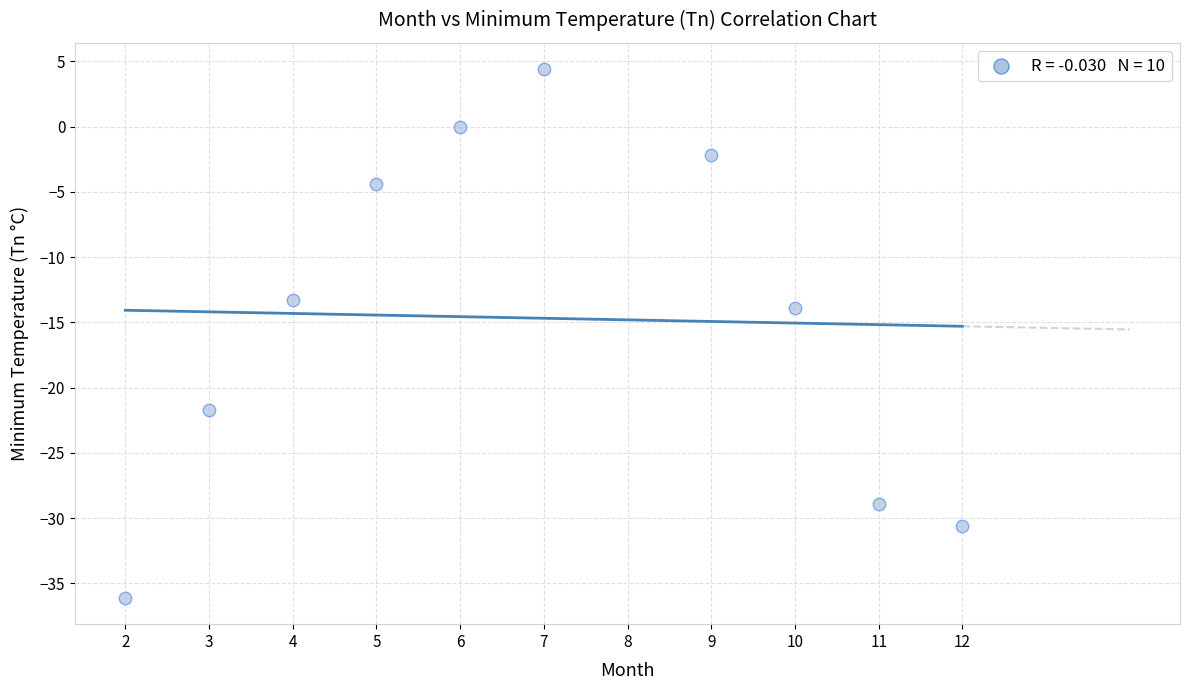

What Y value in the scatter plot is closest to -15?

-13.9